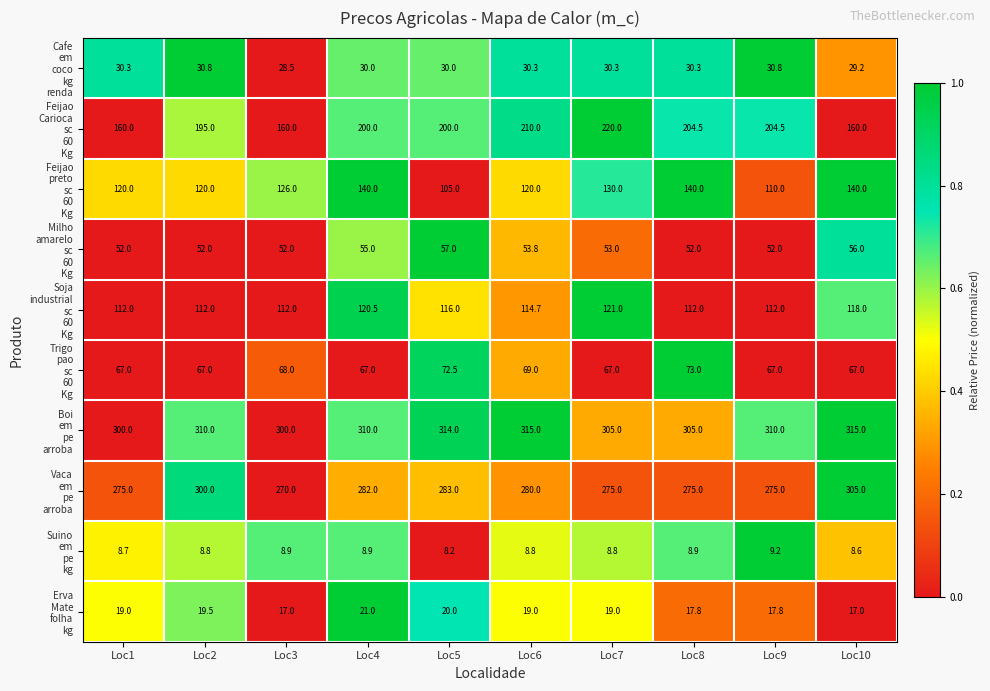

Which label corresponds to the smallest value in the chart?

Loc5